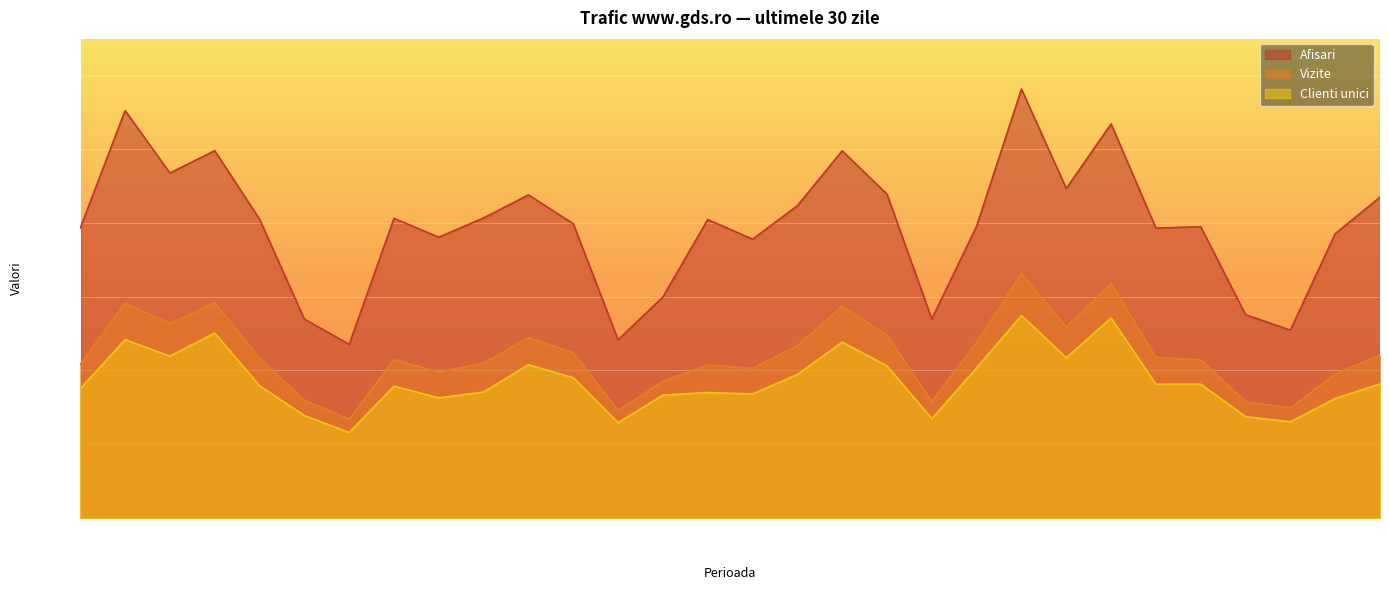

True or false: Clienti unici and Afisari intersect in this chart.

False